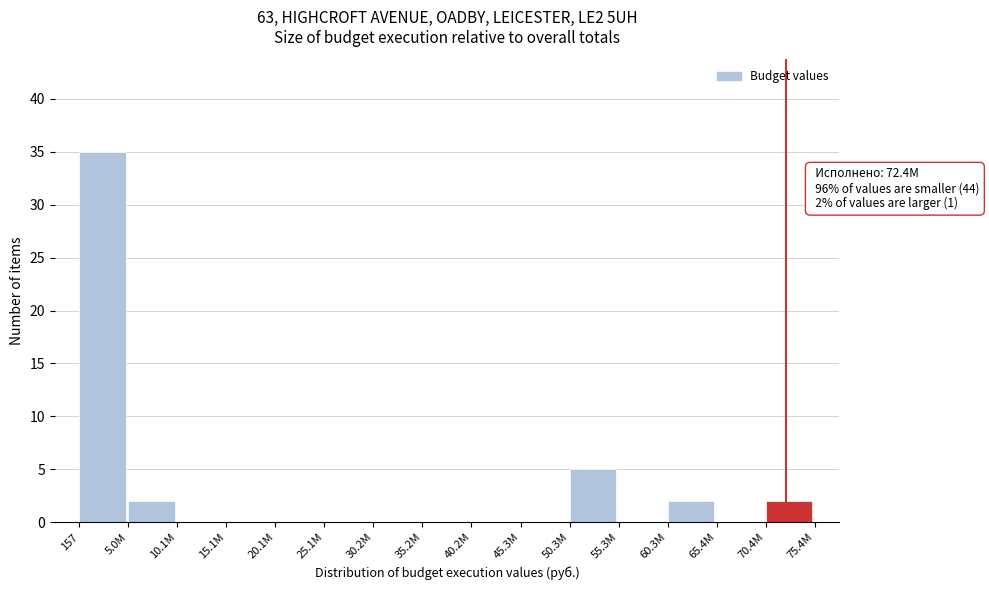

Reading right to left, list all the values displayed in this chart.

70.4M=2	65.4M=0	60.3M=2	55.3M=0	50.3M=5	45.3M=0	40.2M=0	35.2M=0	30.2M=0	25.1M=0	20.1M=0	15.1M=0	10.1M=0	5.0M=2	157=35